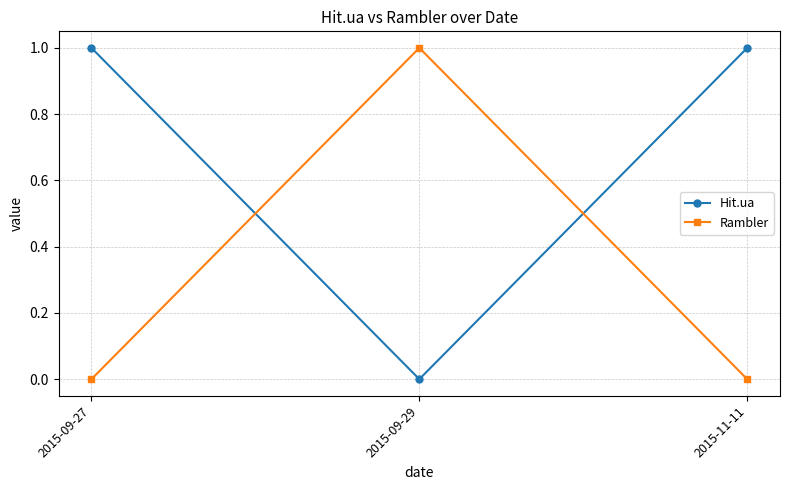

Reading right to left, what are all the values shown in this chart?

Hit.ua: 1	0	1
Rambler: 0	1	0